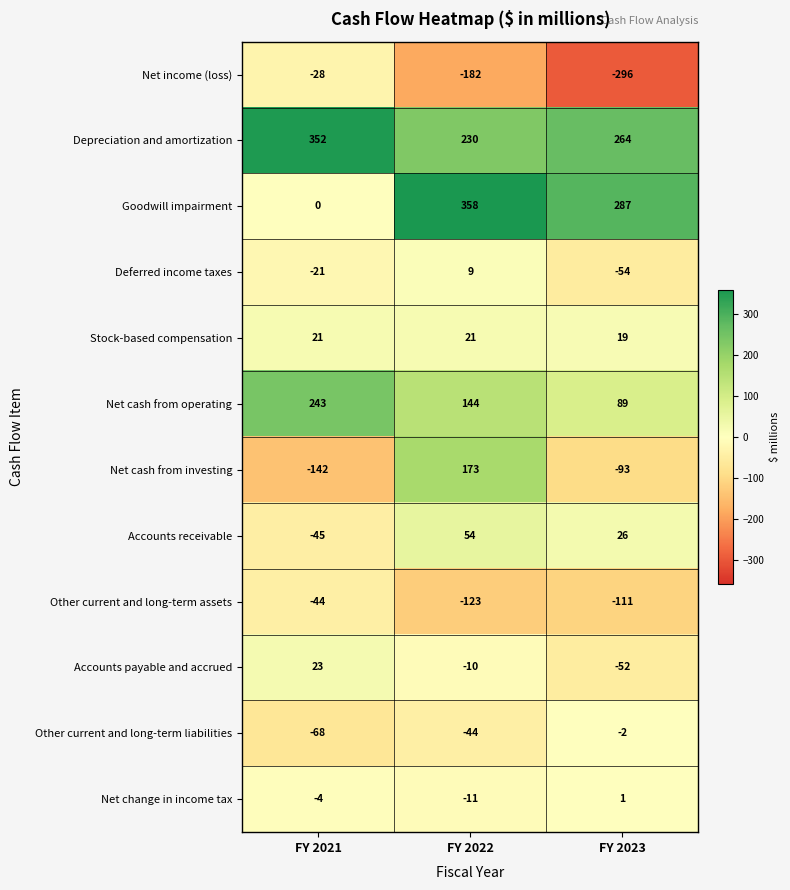

What is the difference between the highest and lowest values at FY 2022?

540